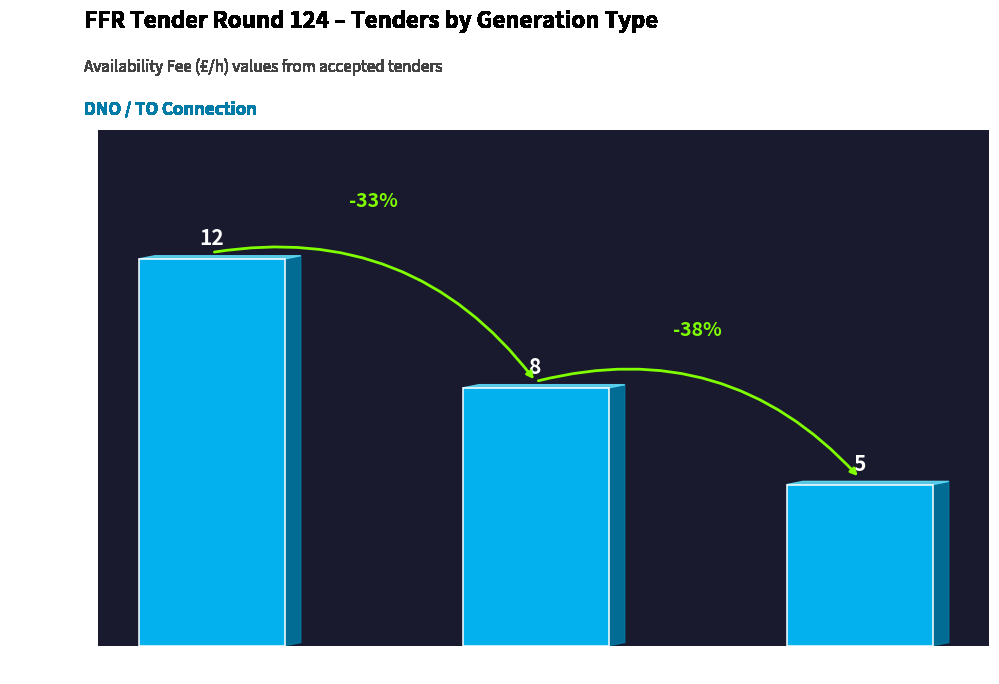

Which category has the highest value across all series?

Battery